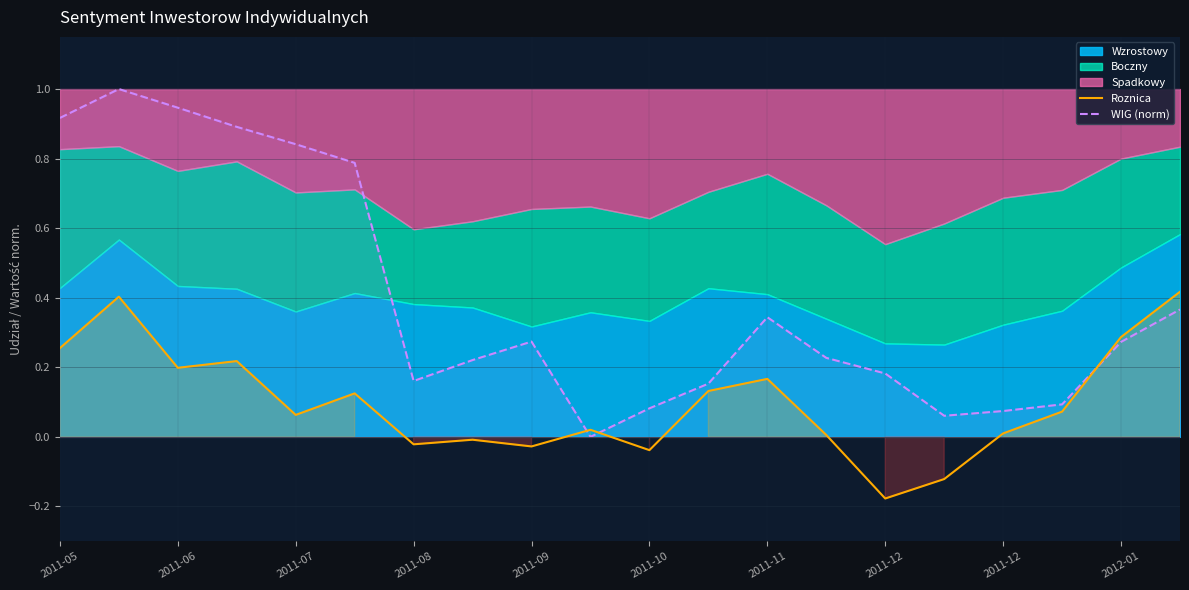

What value does the Roznica series have at 17?

0.1